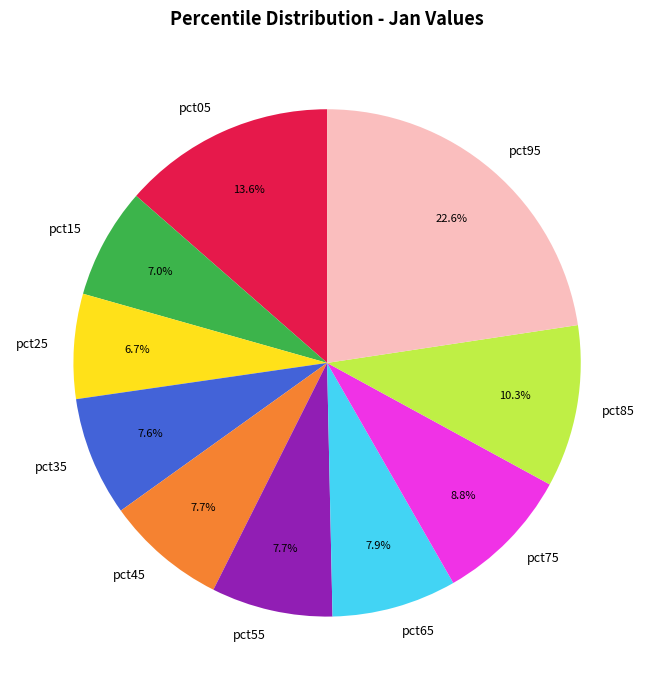

Which slice is the largest?

pct95